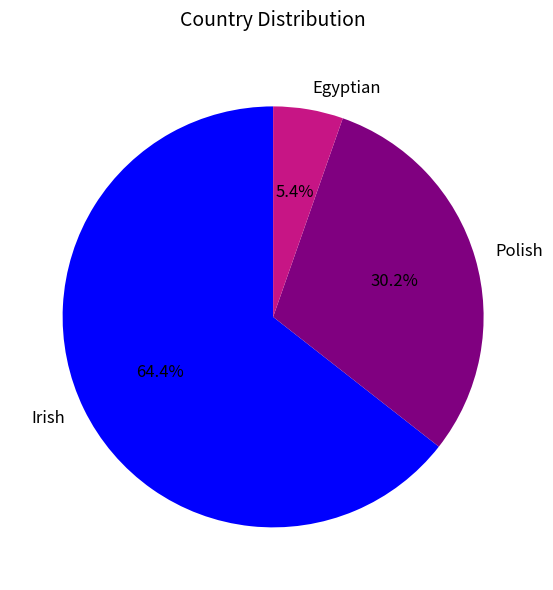

Approximately how many times larger is the value at Egyptian compared to Polish?

0.2